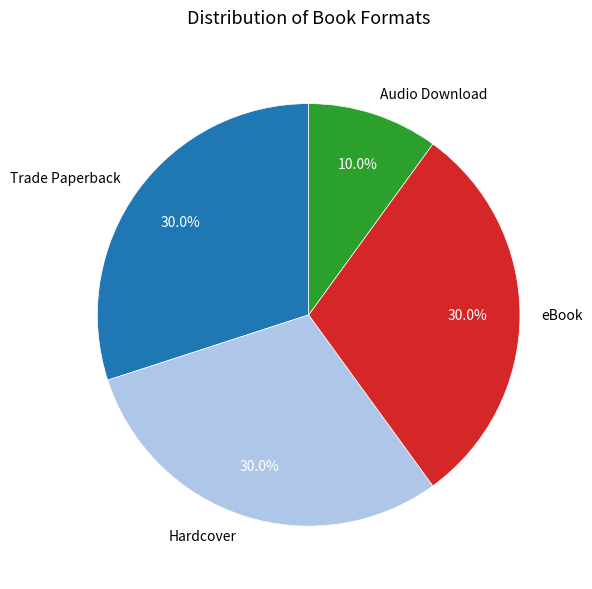

Does Audio Download represent more than half of the total?

No